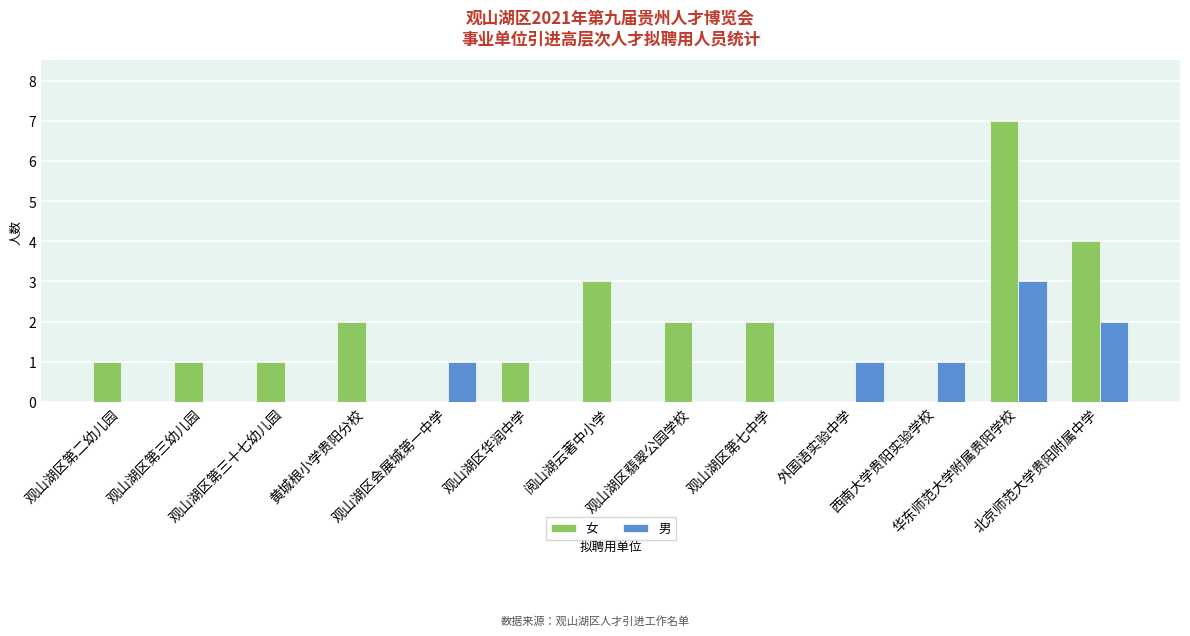

What are all the series names shown in the legend?

女, 男